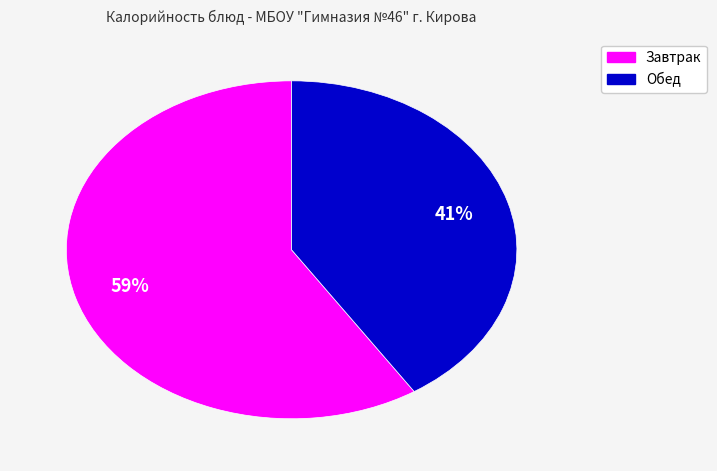

To the nearest percent, what is the difference between the largest and smallest slice percentages?

18%